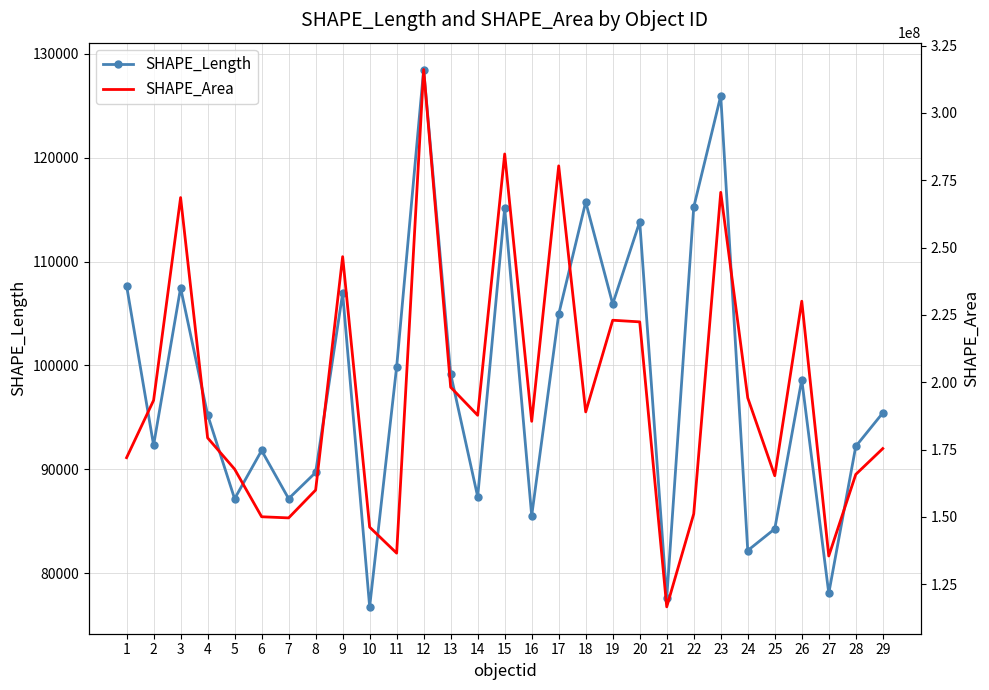

At which label does SHAPE_Area reach its peak?

12